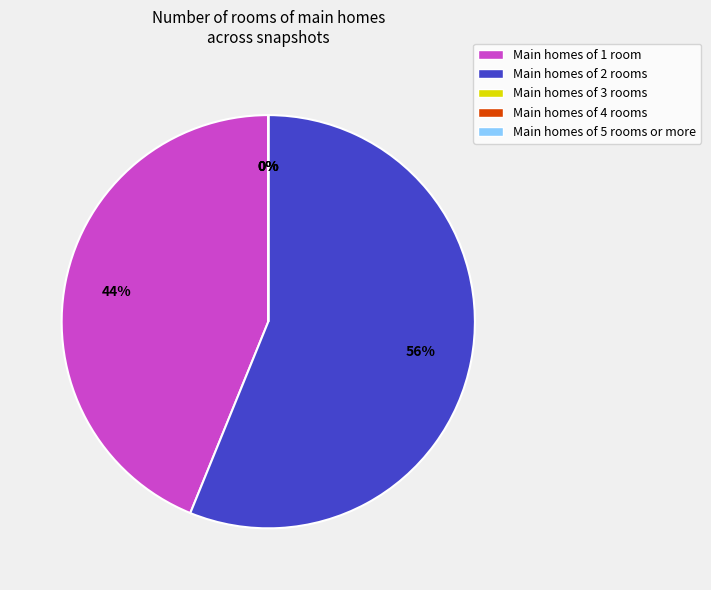

How many slices are in this pie chart?

5